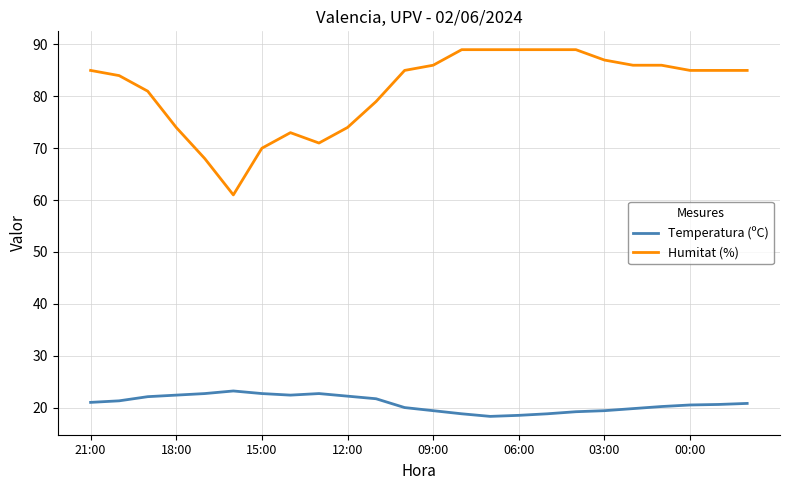

What is the sum of all Temperatura (ºC) values?

498.7